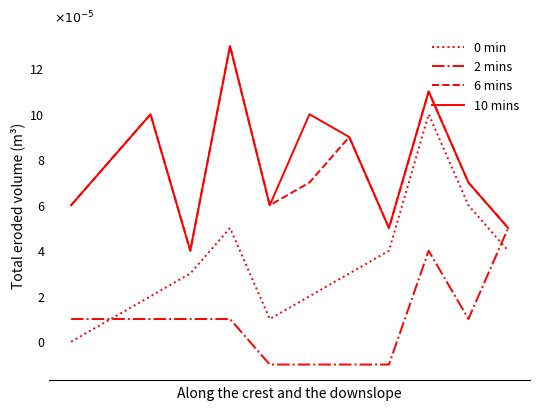

Is this an area chart (filled region under the line)?

No